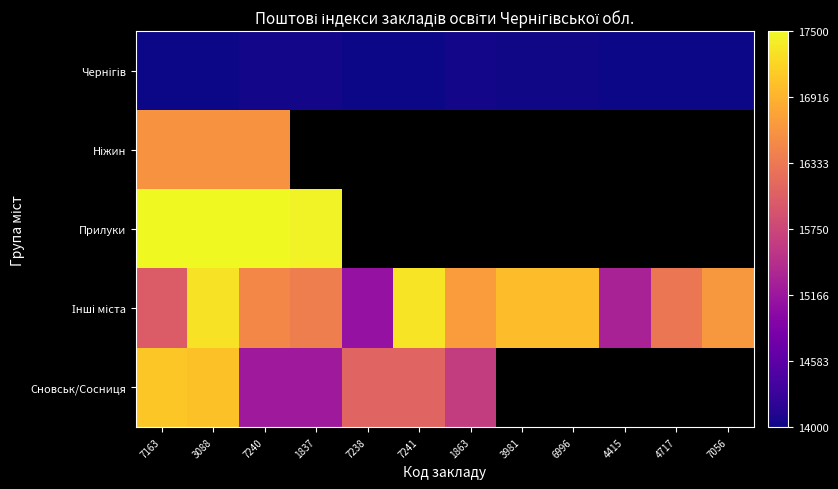

The Інші міста series shows 16300.0 at 4717. True or false?

True